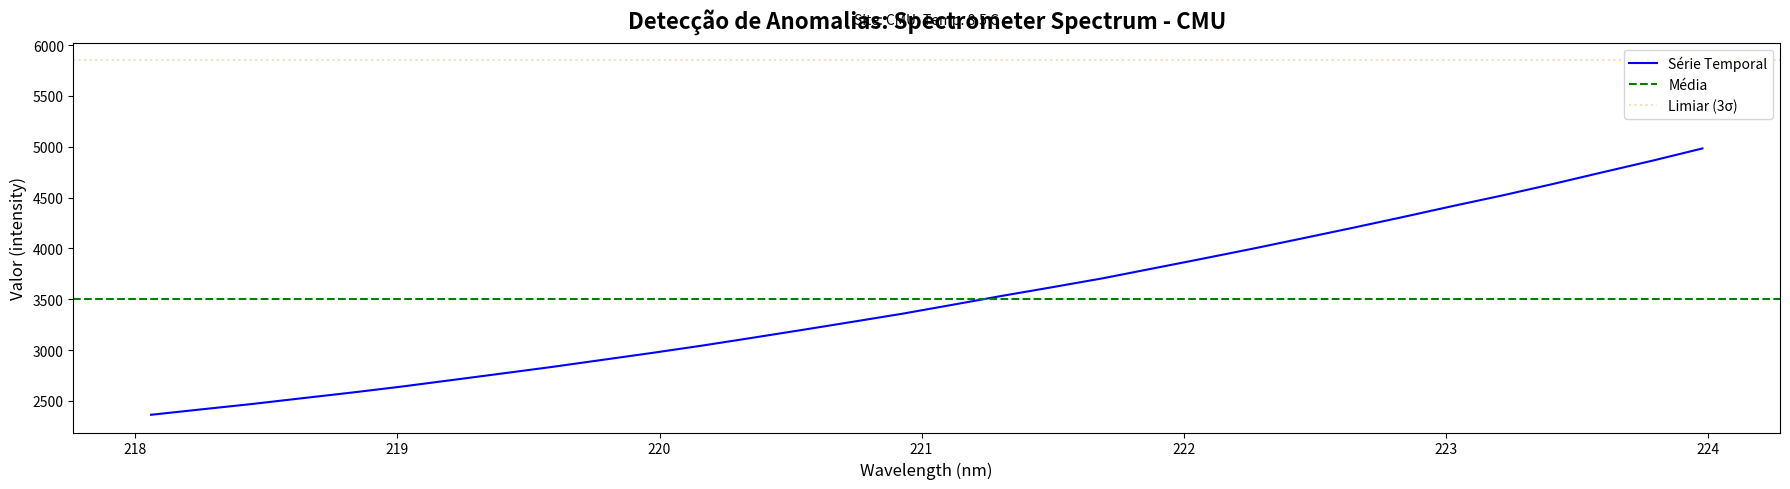

Reading left to right, extract all data points from this chart.

2363.8	2416.8	2469.0	2525.8	2581.8	2641.1	2705.0	2769.3	2834.2	2903.2	2972.0	3044.1	3120.6	3198.3	3277.6	3357.6	3445.3	3534.0	3618.9	3705.6	3802.1	3898.7	3997.0	4099.2	4202.4	4308.0	4416.6	4521.6	4633.1	4748.8	4863.3	4983.6